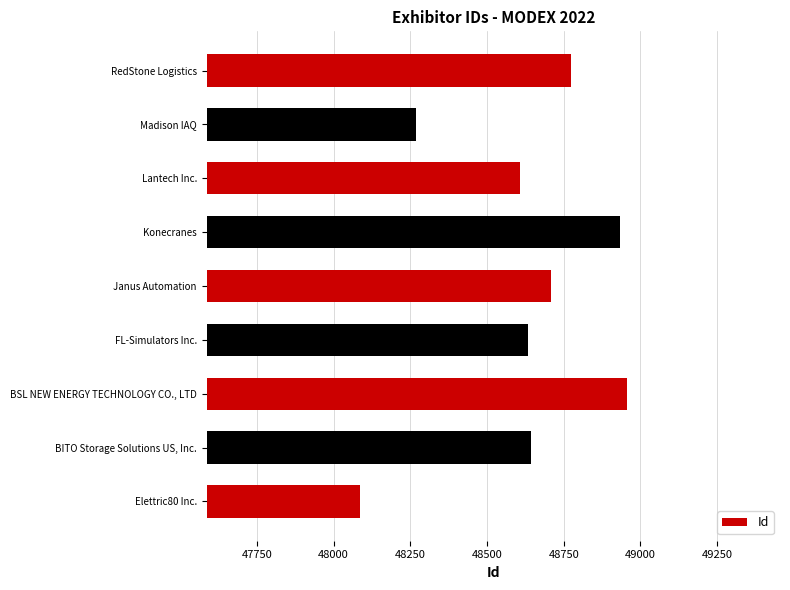

At which category does the chart reach its peak across all series?

BSL NEW ENERGY TECHNOLOGY CO., LTD